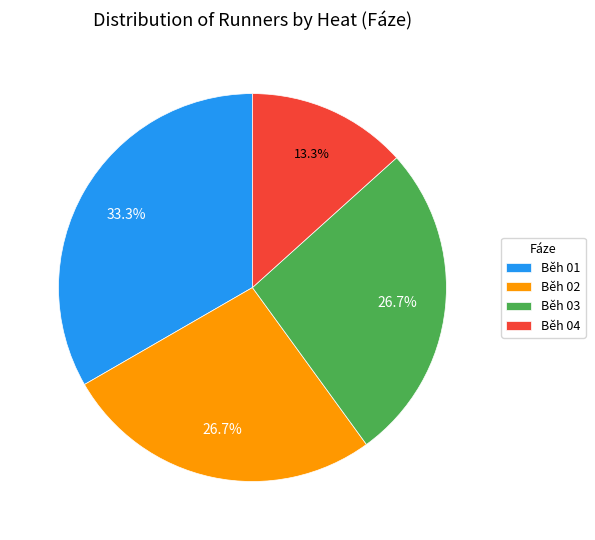

Which slice is the largest?

Běh 01